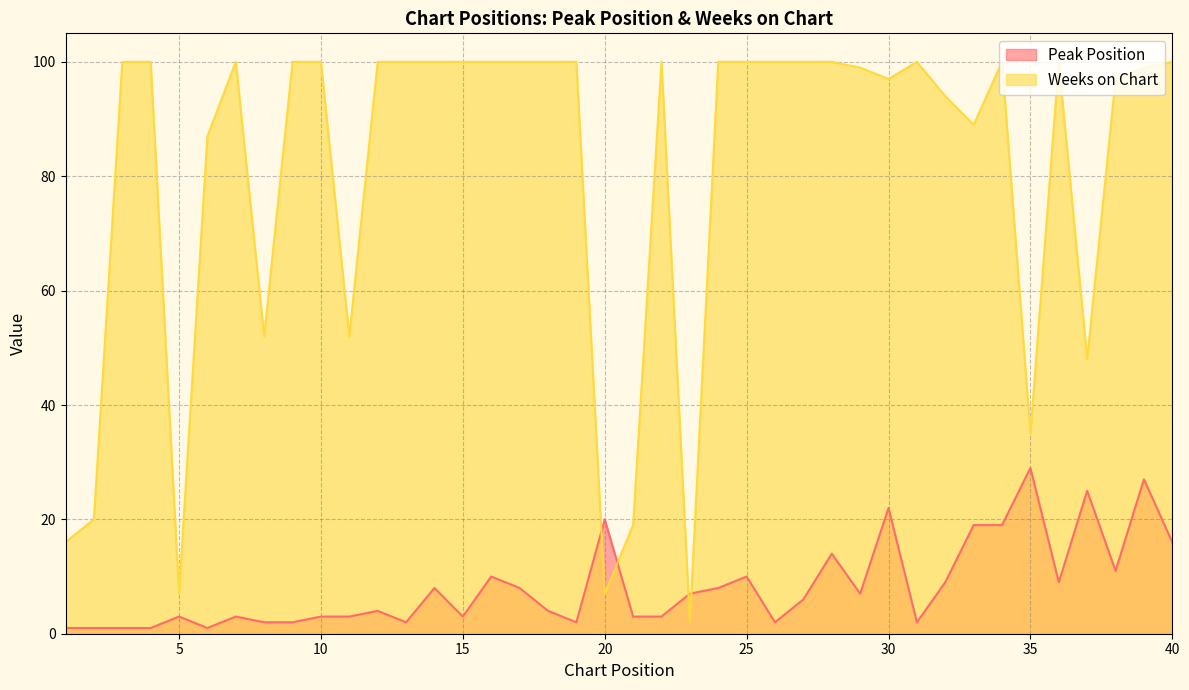

Does the chart have visible grid lines?

Yes